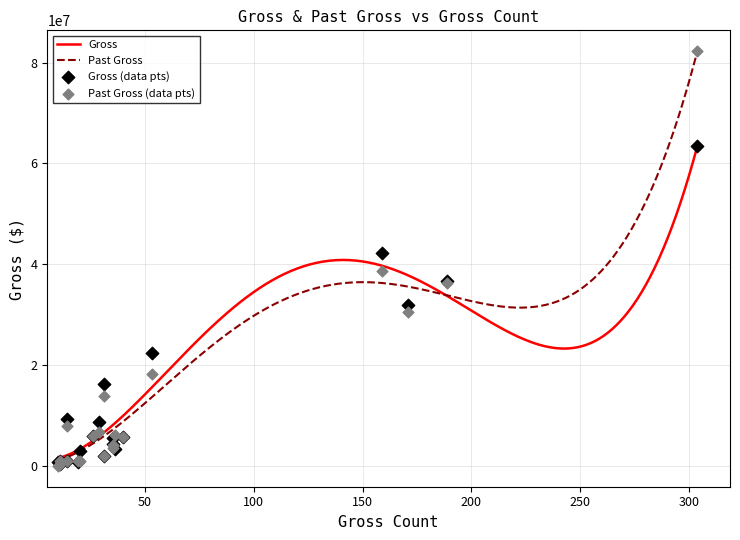

At how many categories does at least one series exceed 7485562?

8